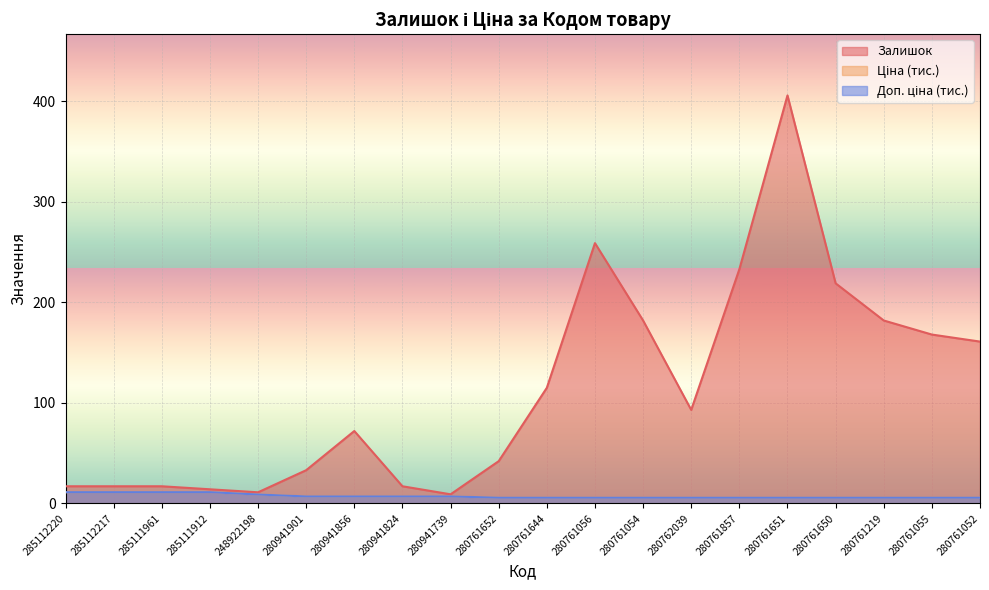

What is the difference between the maximum and minimum values in the Залишок series?

397.0